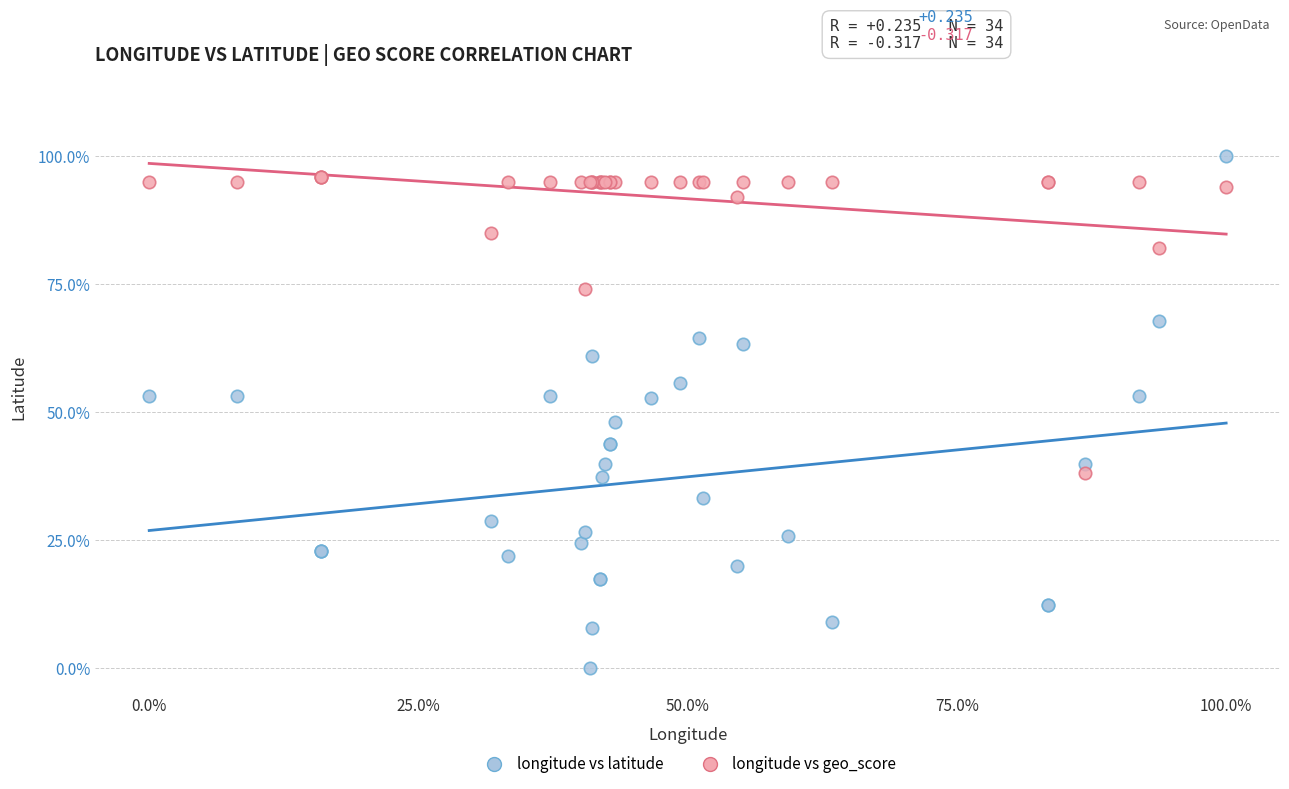

What are all the series names shown in the legend?

longitude vs latitude, longitude vs geo_score